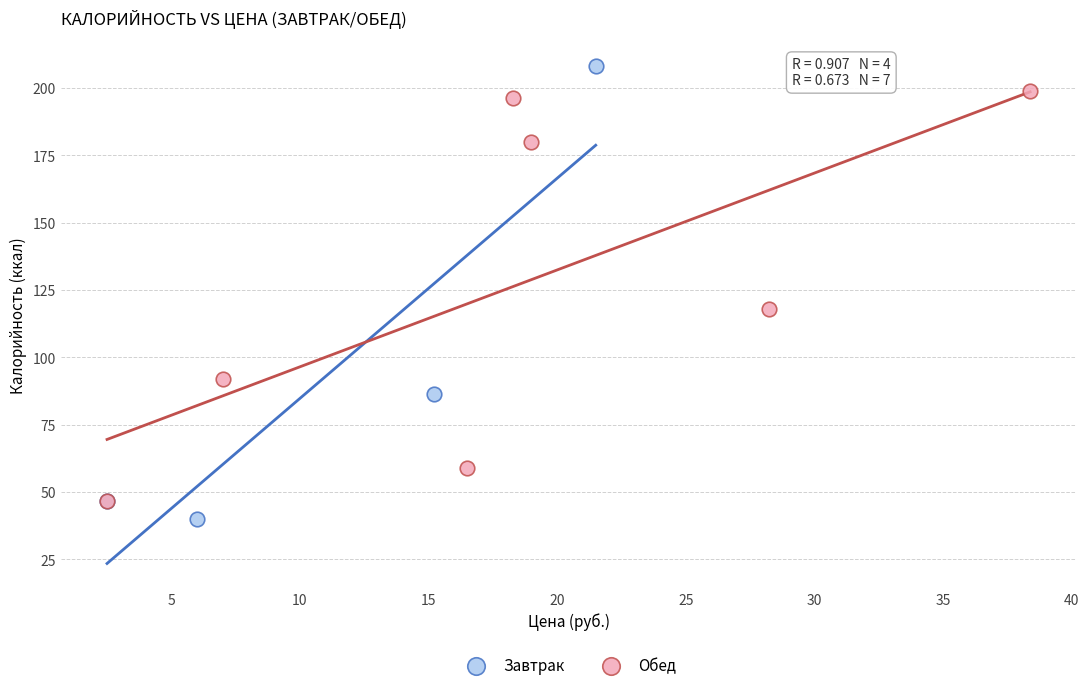

Which series has the largest Y range (max minus min)?

Завтрак